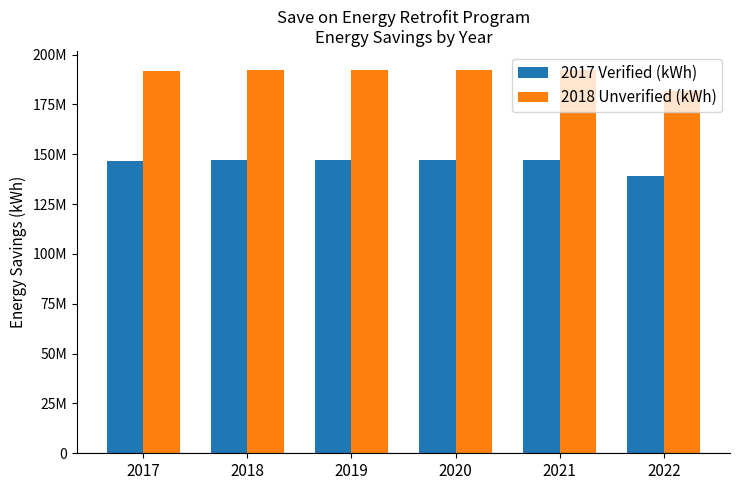

Reading left to right, extract all data points from this chart.

2017 Verified (kWh): 2017=146418548	2018=146934275	2019=146934275	2020=146934275	2021=146934275	2022=138991065
2018 Unverified (kWh): 2017=191551410	2018=192226108	2019=192226108	2020=192226108	2021=192226108	2022=181834439